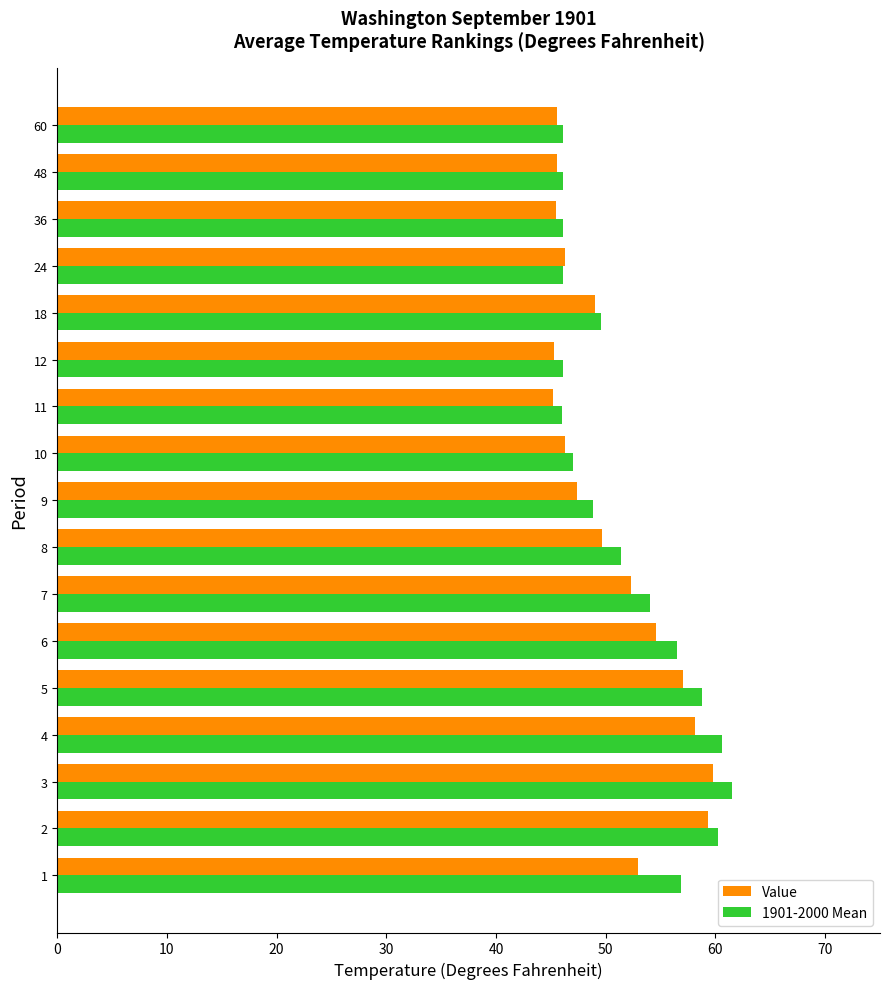

Which series has the largest range (max minus min)?

1901-2000 Mean